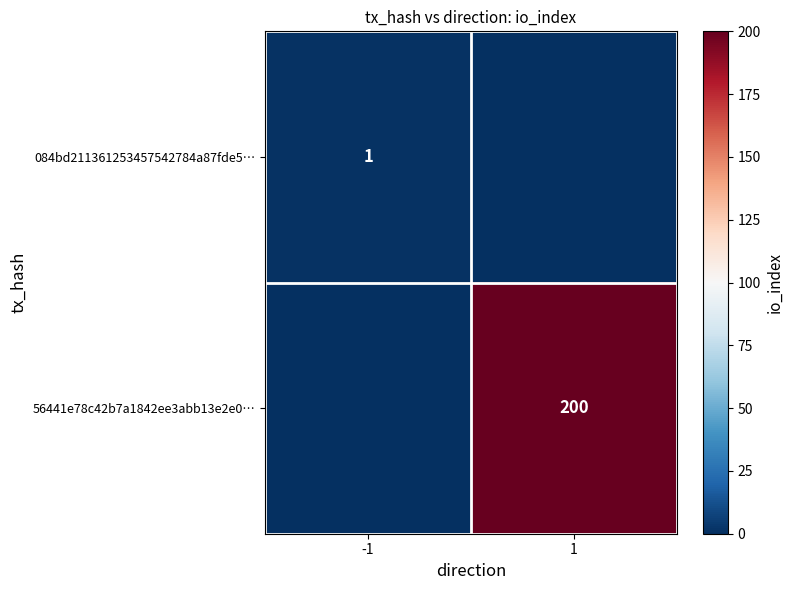

Is it true that 084bd211361253457542784a87fde5… equals 0 at -1?

False